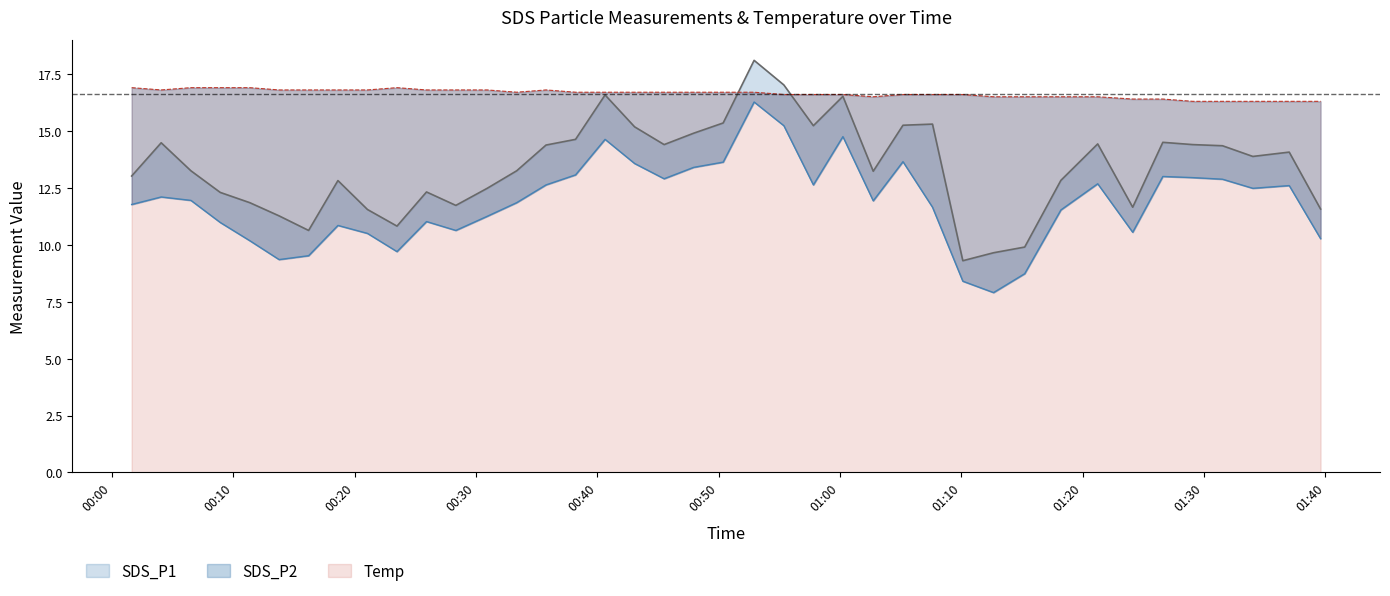

In SDS_P2, how many points are higher than both neighbors (excluding endpoints)?

10